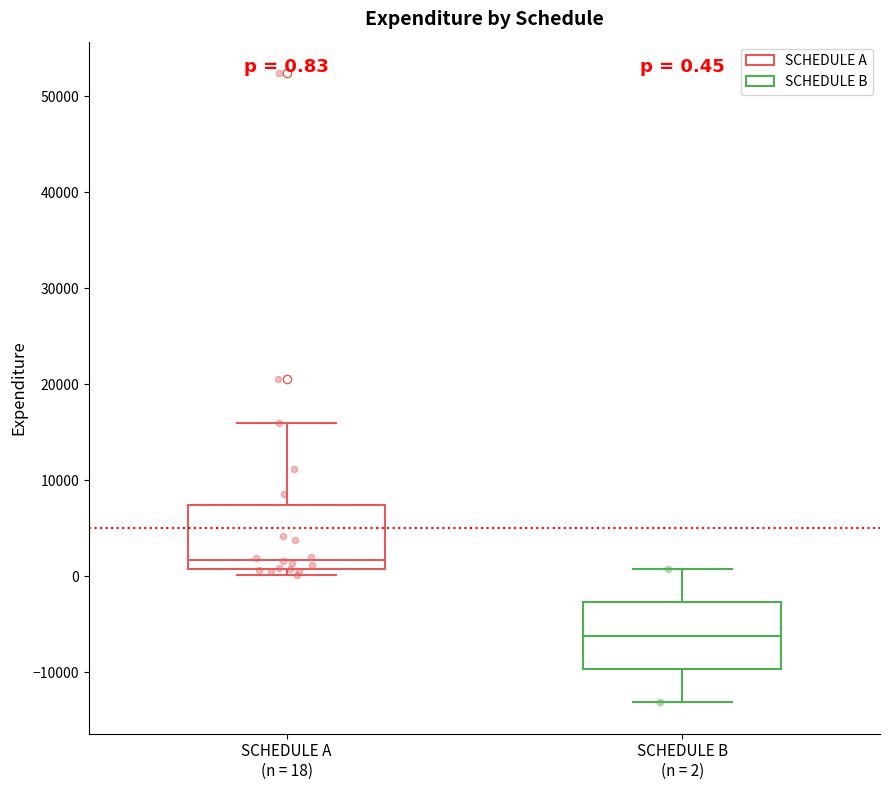

Which box has the highest median line?

SCHEDULE A (n = 18)